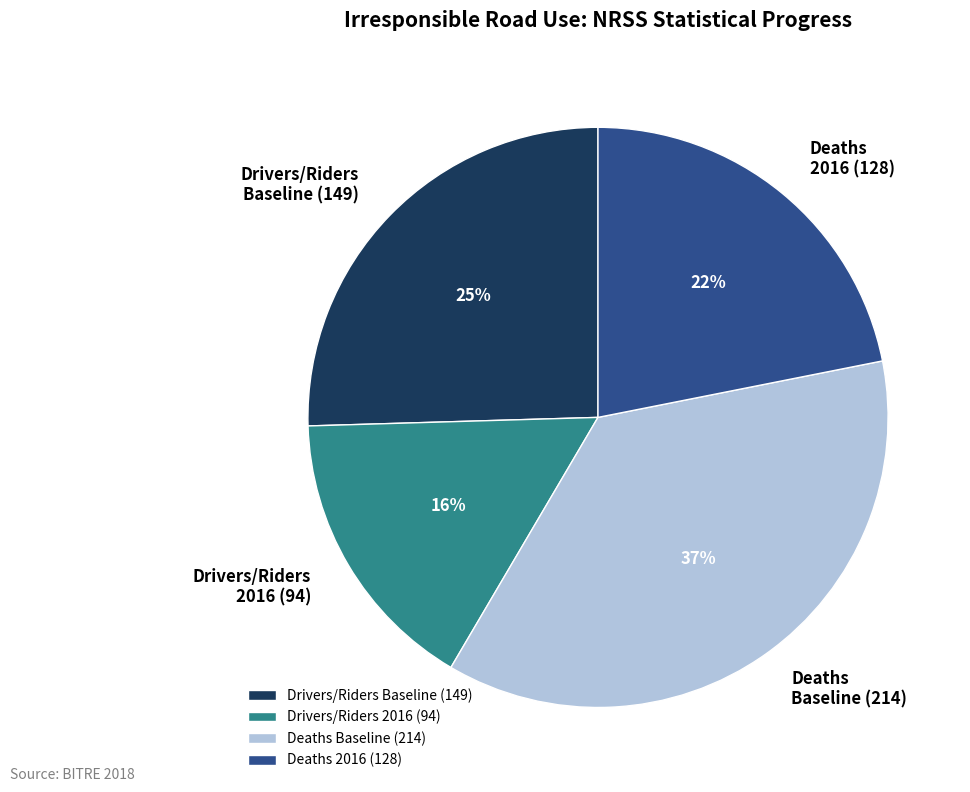

Which slice is the largest?

Deaths Baseline (214)